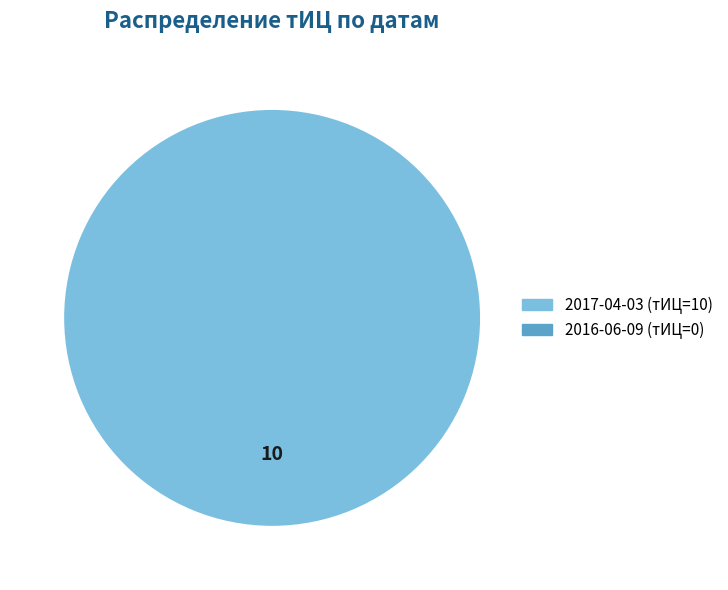

Is there any slice that represents more than half of the pie?

Yes